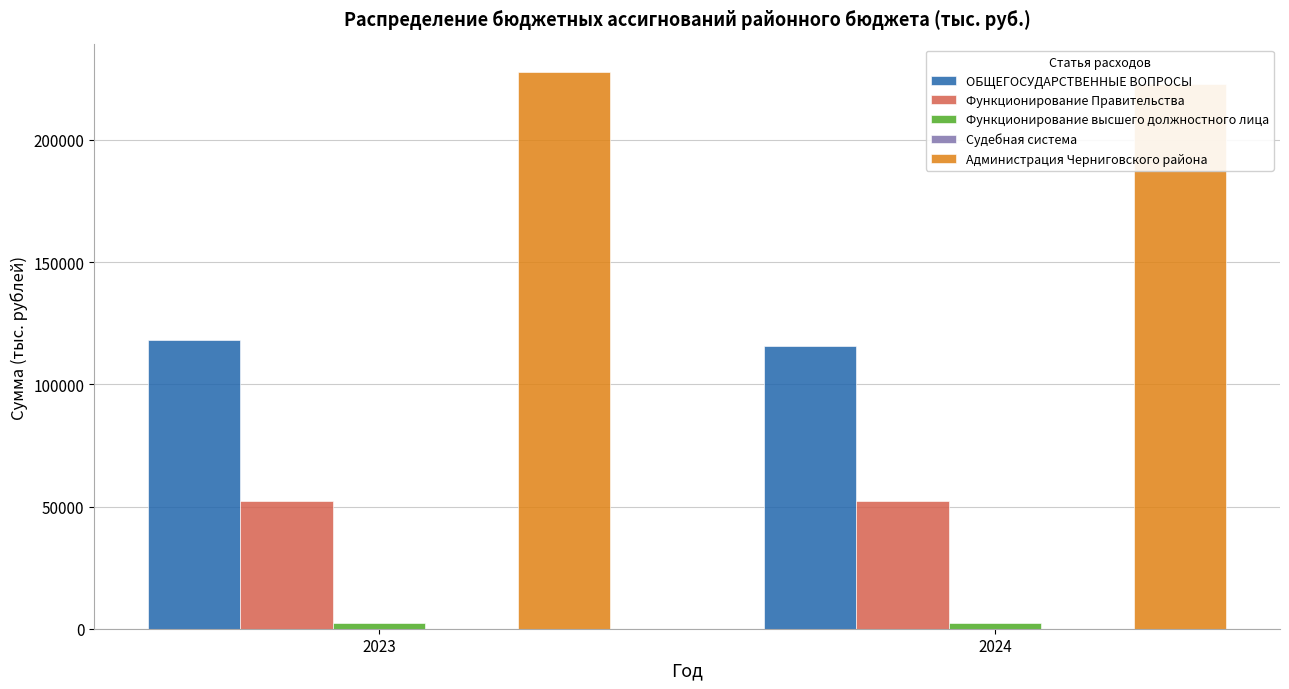

What is the difference between the highest and lowest values at 2023?

227629.2